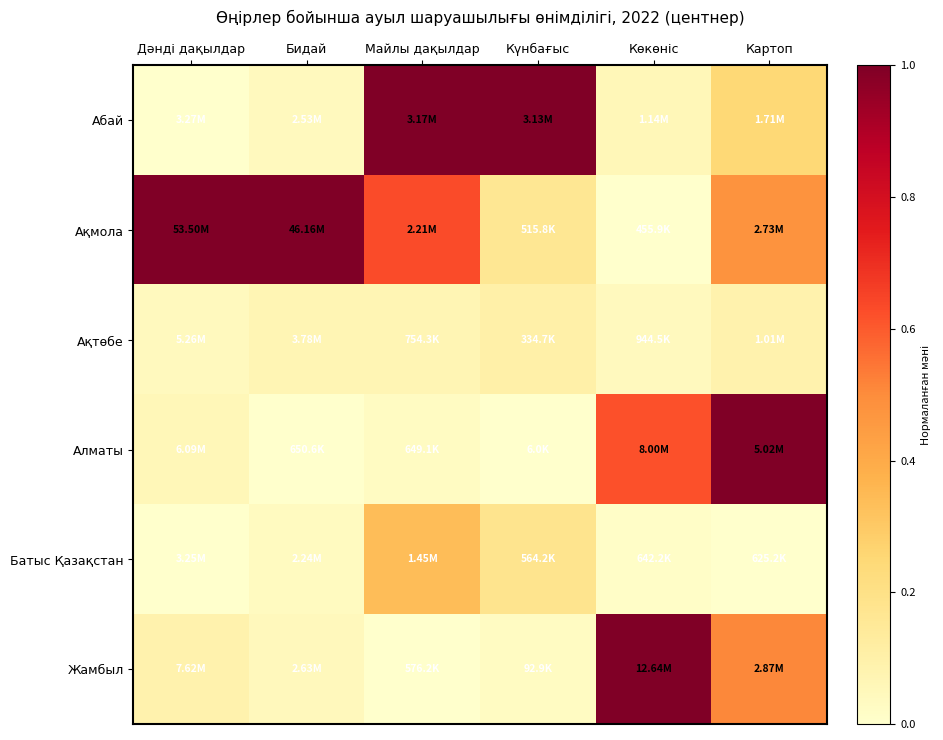

At which category does the chart reach its peak across all series?

Майлы дақылдар